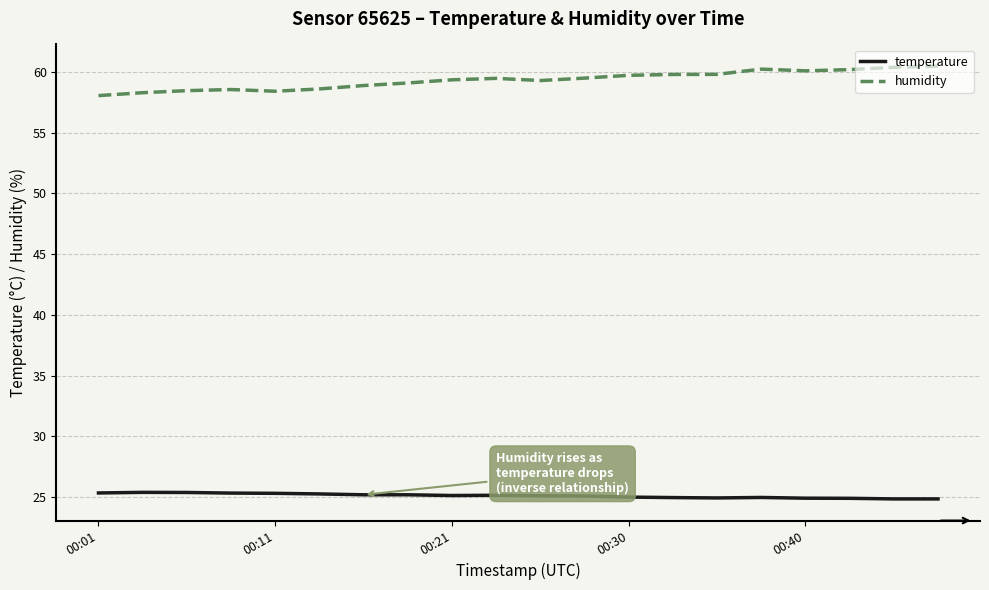

List the series in order of their overall mean, lowest first.

temperature, humidity